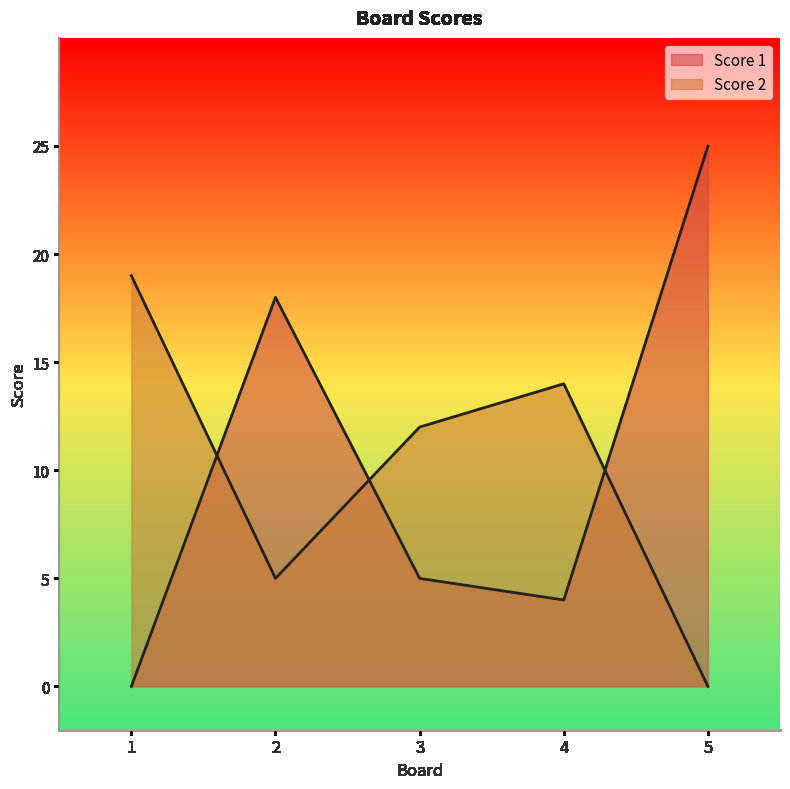

At which label does Score 2 first exceed 12?

1